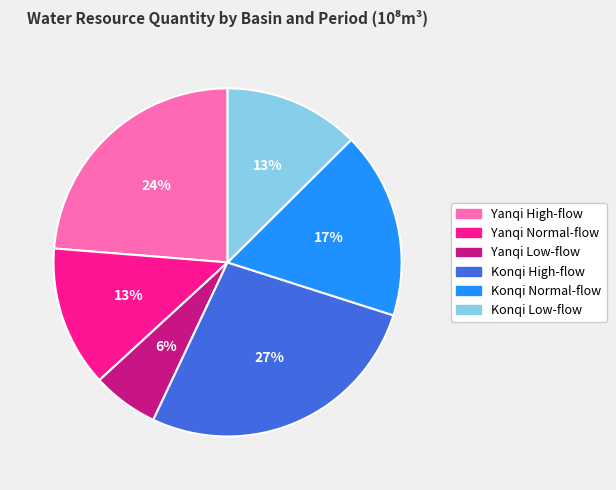

How many slices are in this pie chart?

6